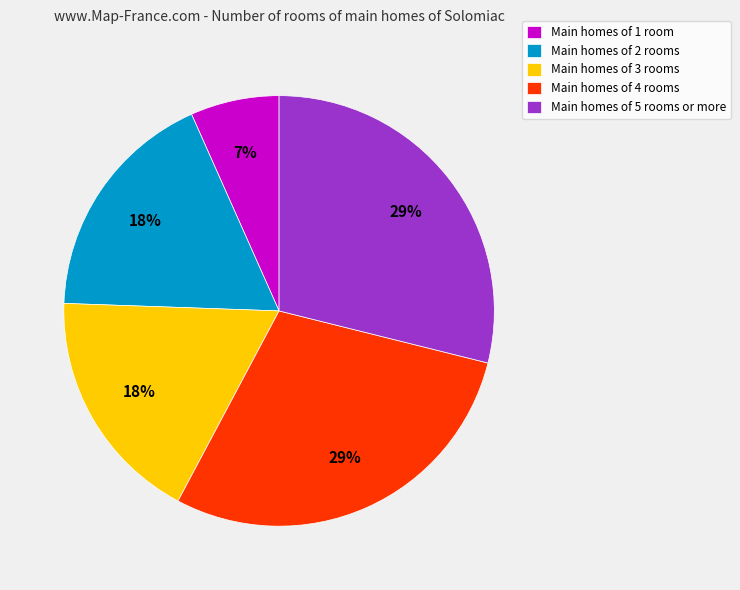

To the nearest percent, what is the difference between the largest and smallest slice percentages?

22%